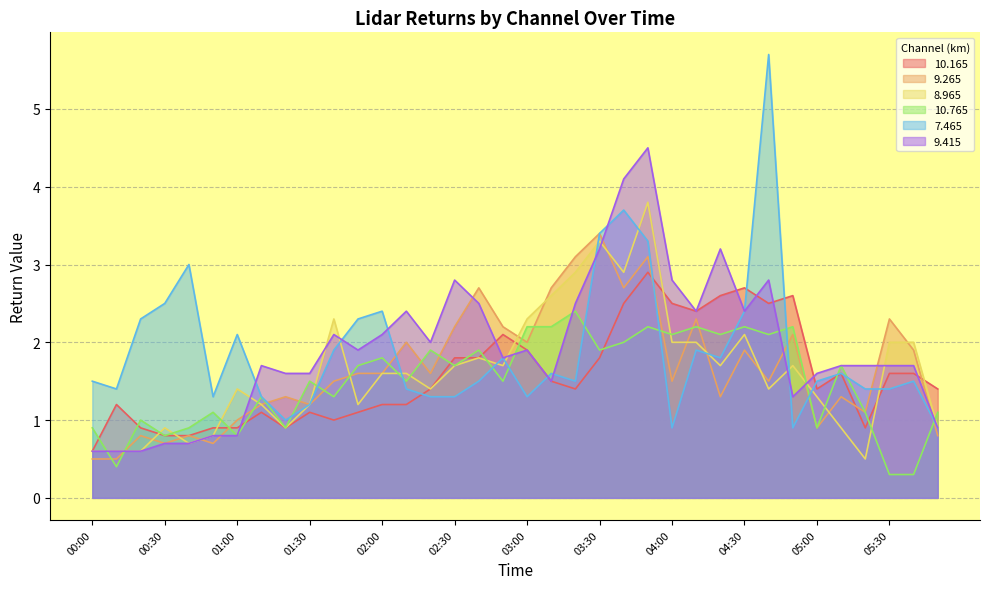

At 02:20, list the series in order from smallest to largest.

  7.465,  10.165,   8.965,   9.265,  10.765,   9.415